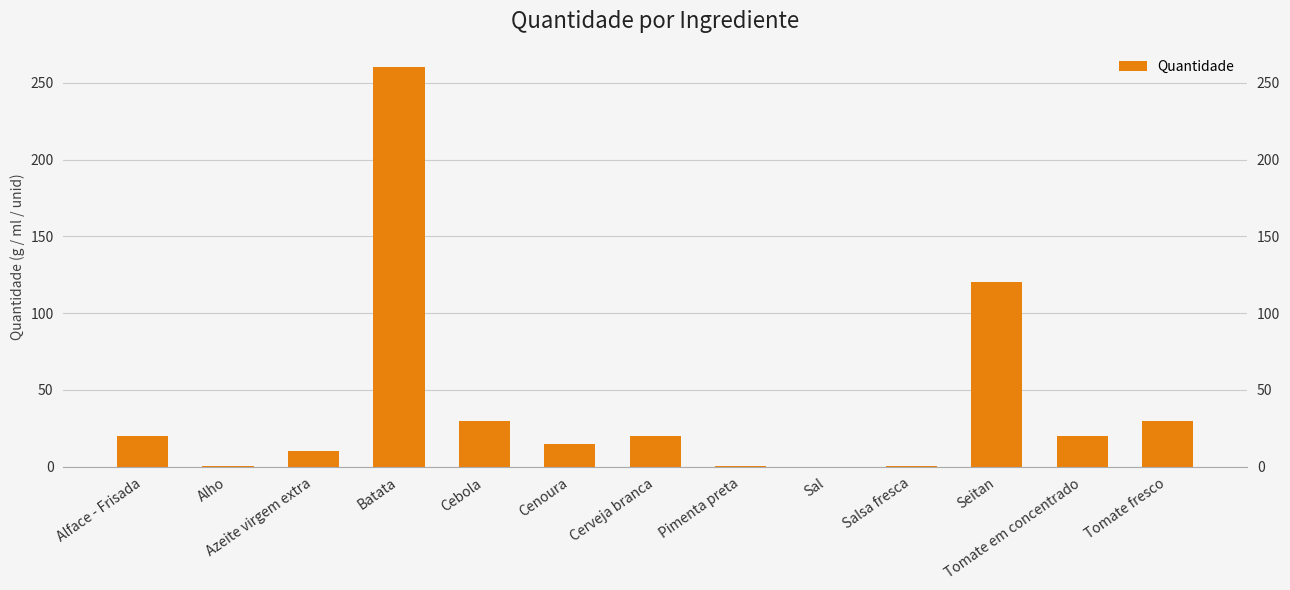

The value at Batata is 260.0. True or false?

True